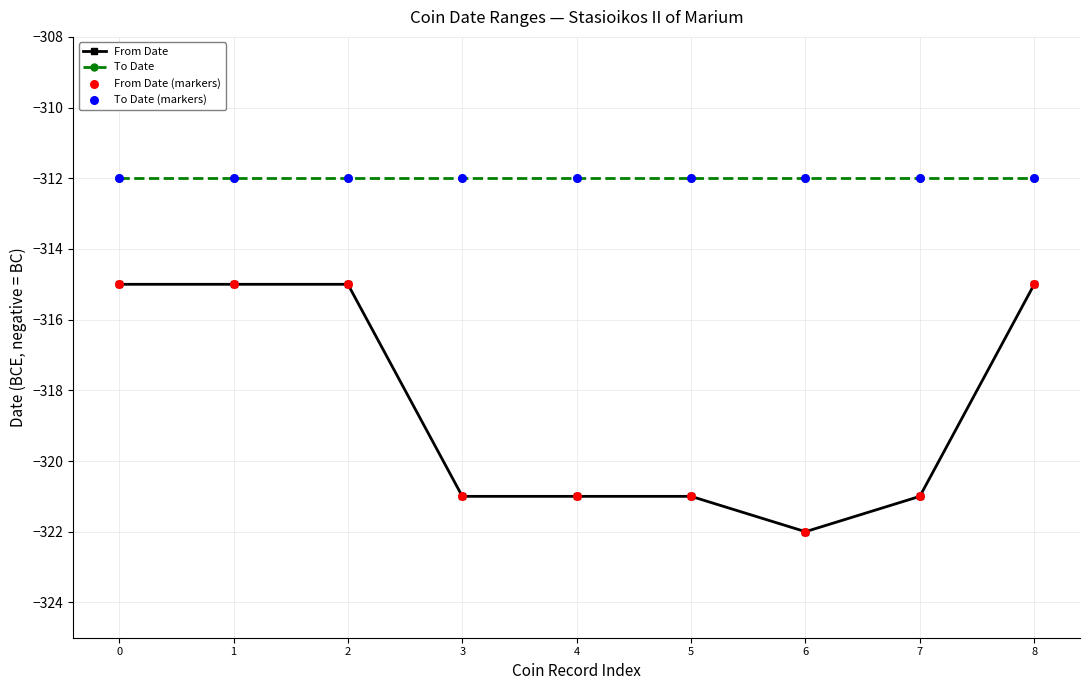

What is the difference between the highest and lowest values at 0?

3